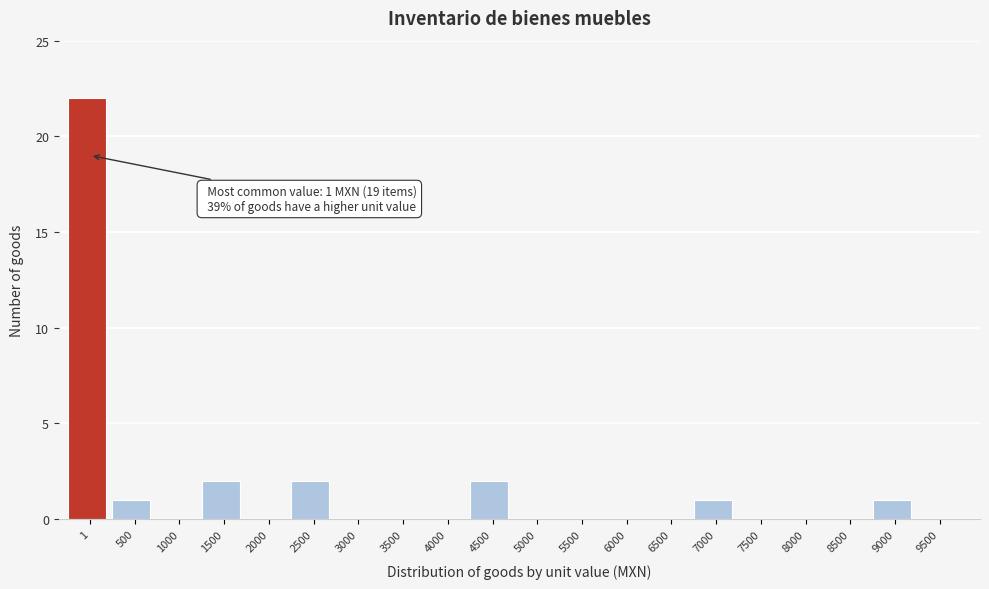

Reading left to right, list all the values displayed in this chart.

1=22	500=1	1000=0	1500=2	2000=0	2500=2	3000=0	3500=0	4000=0	4500=2	5000=0	5500=0	6000=0	6500=0	7000=1	7500=0	8000=0	8500=0	9000=1	9500=0